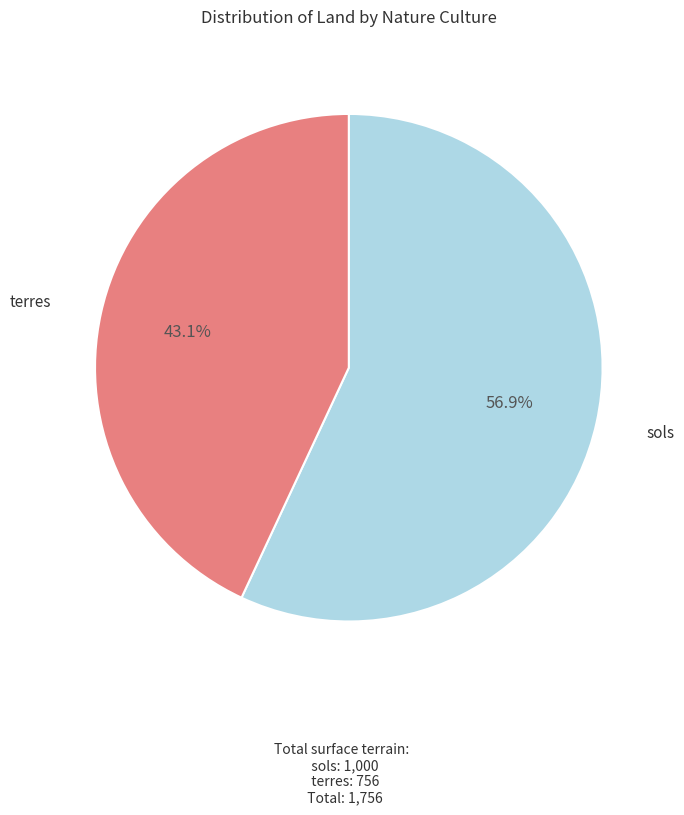

Which has a higher value, terres or sols?

sols